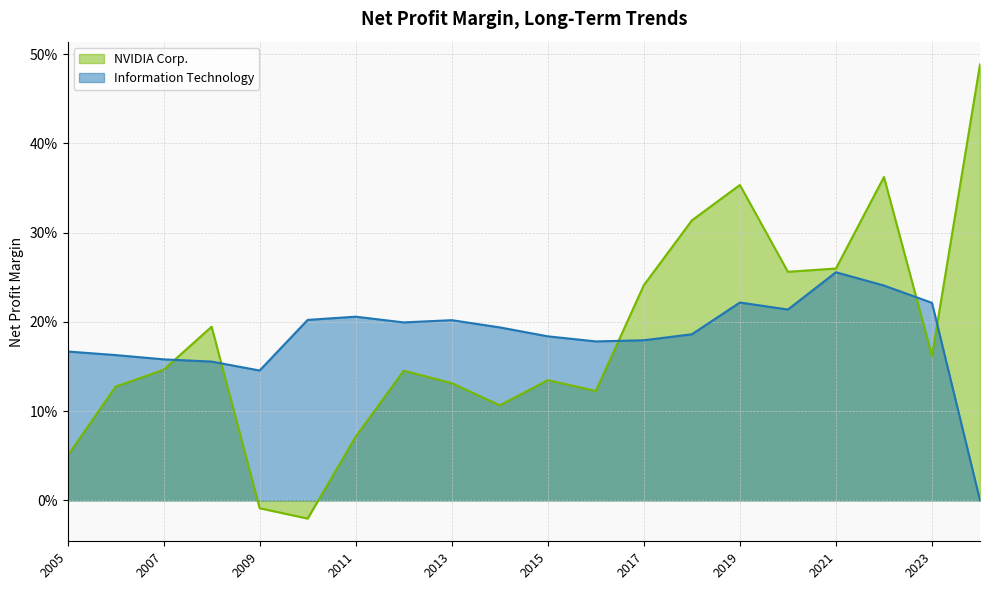

Is it true that NVIDIA Corp. equals 0.4 at 2022-01-30?

True